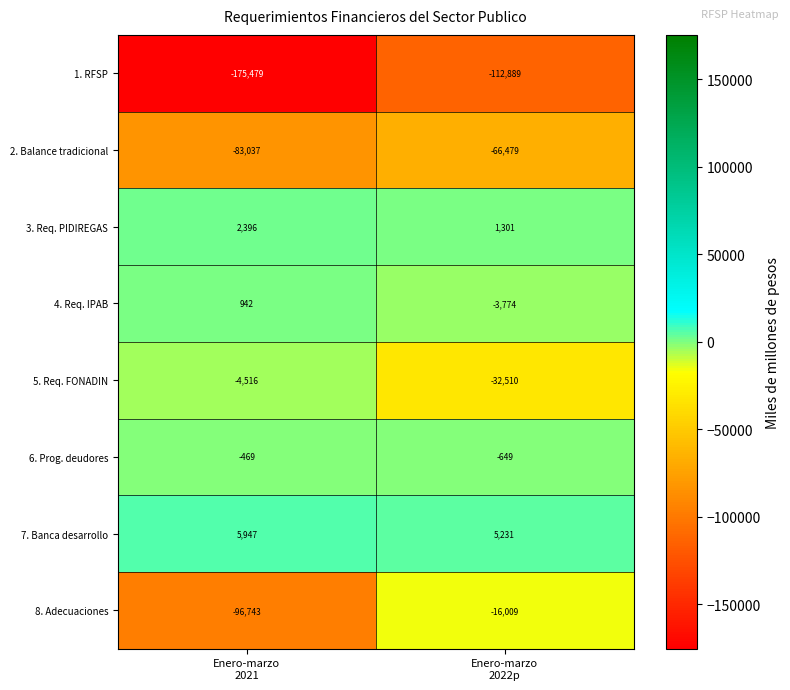

Reading left to right, list all the values displayed in this chart.

1. RFSP: -175479	-112889
2. Balance tradicional: -83037	-66479
3. Req. PIDIREGAS: 2396	1301
4. Req. IPAB: 942	-3774
5. Req. FONADIN: -4516	-32510
6. Prog. deudores: -469	-649
7. Banca desarrollo: 5947	5231
8. Adecuaciones: -96743	-16009